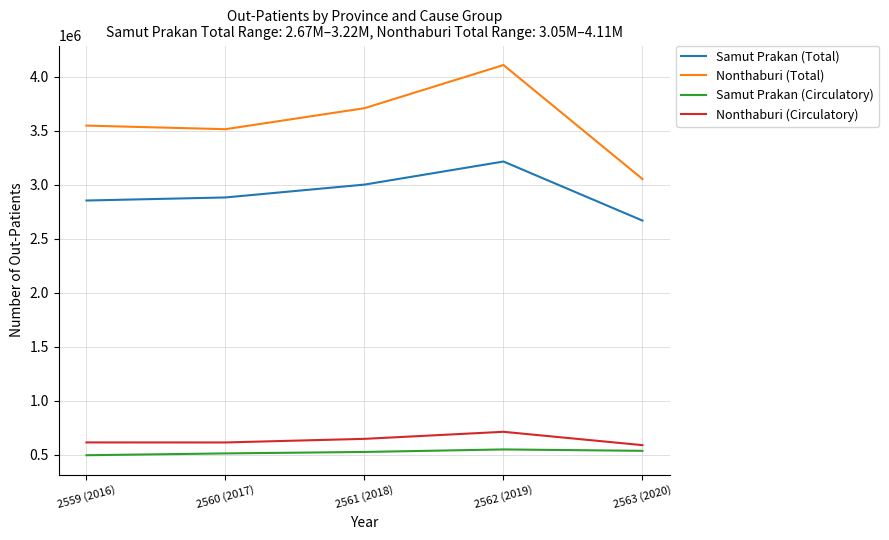

The value of Nonthaburi (Circulatory) at 2559 (2016) is 139440. True or false?

False